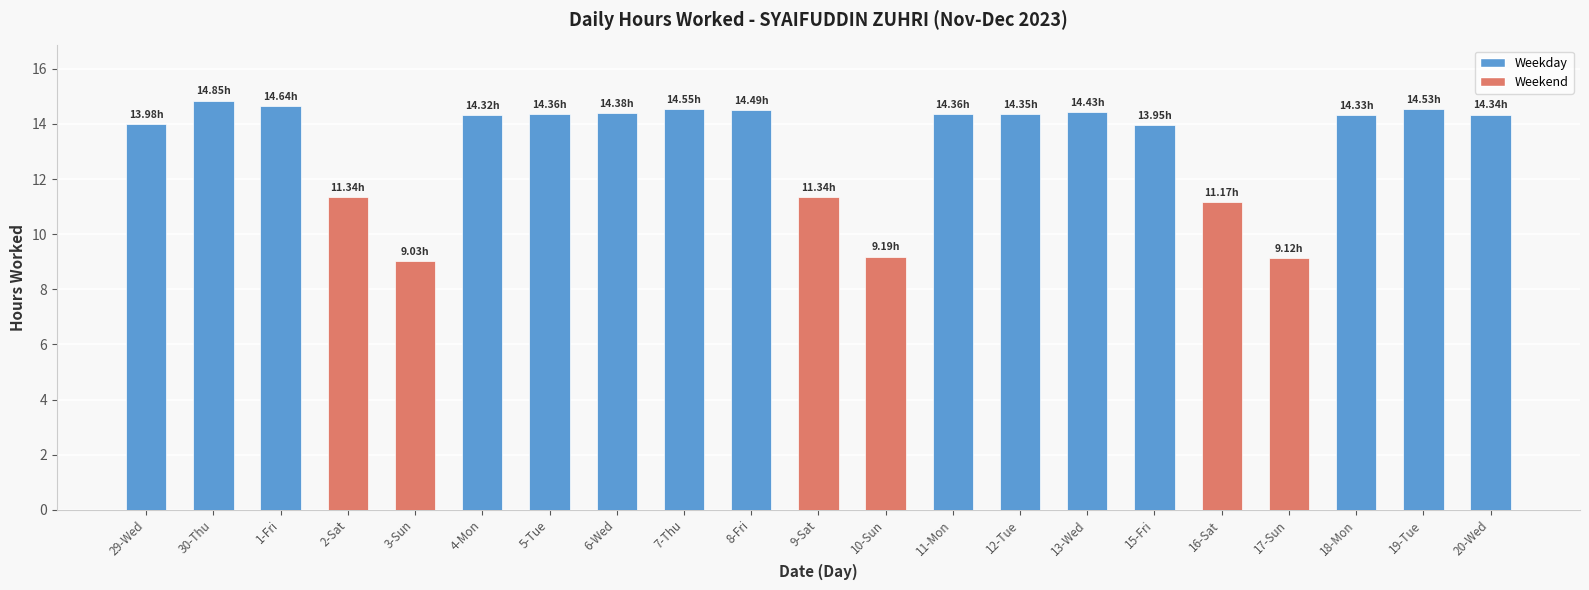

What is the label of the 13th bar from the left?

11-Mon